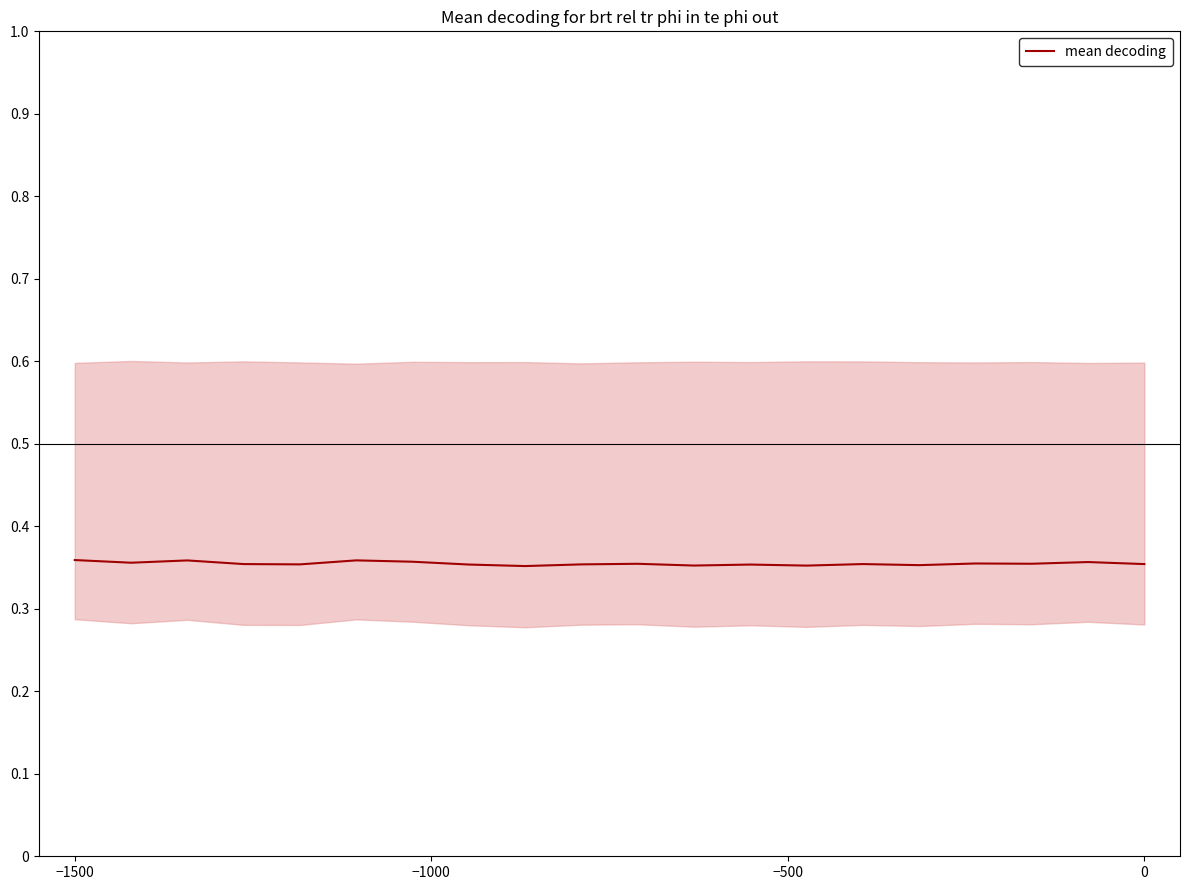

How many points are higher than both their immediate neighbors (excluding endpoints)?

7